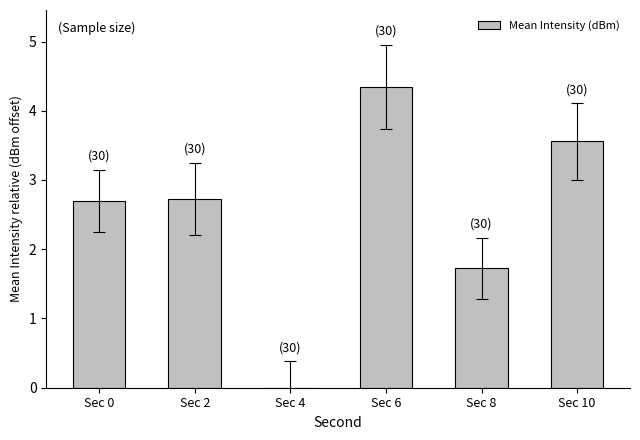

Reading left to right, what are all the values shown in this chart?

Sec 0=2.7	Sec 2=2.7	Sec 4=0.0	Sec 6=4.3	Sec 8=1.7	Sec 10=3.6